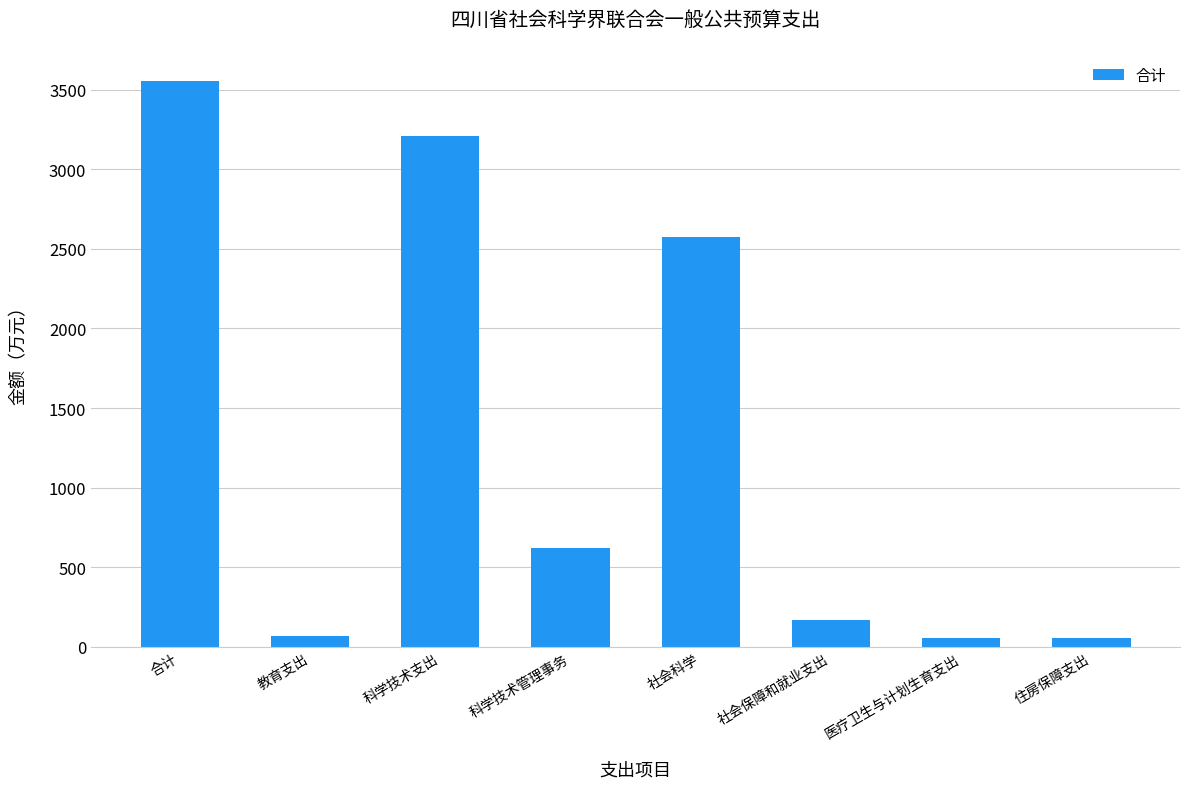

How many series are shown in this chart?

1